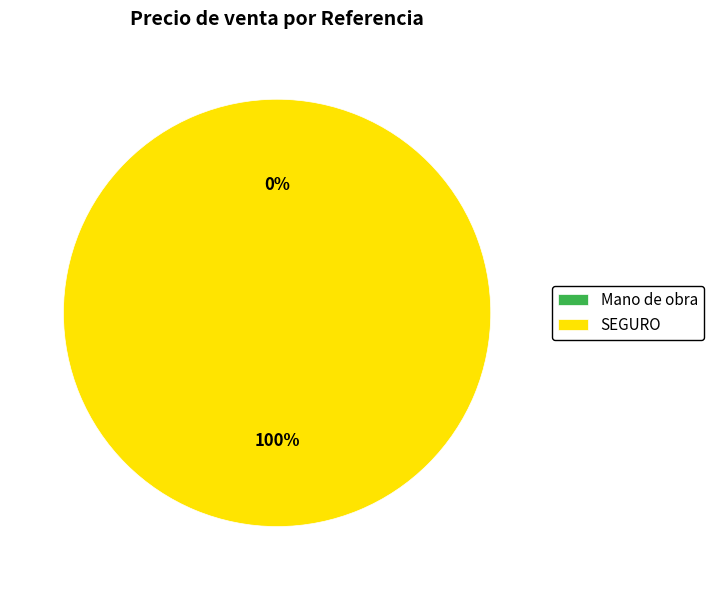

Count the number of slices in the pie.

2